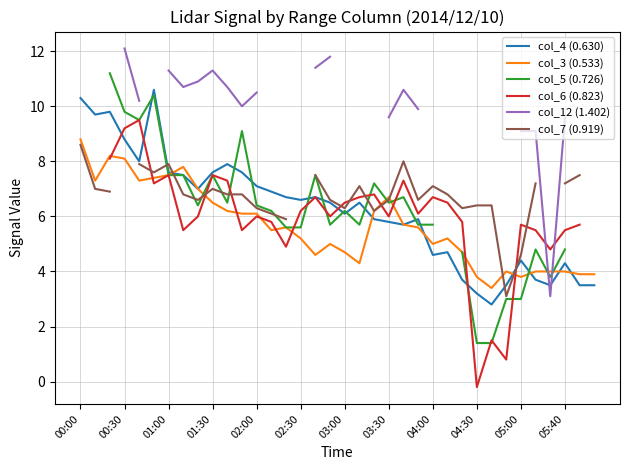

Is it true that col_3 (0.533) equals 4.9 at 00:00?

False